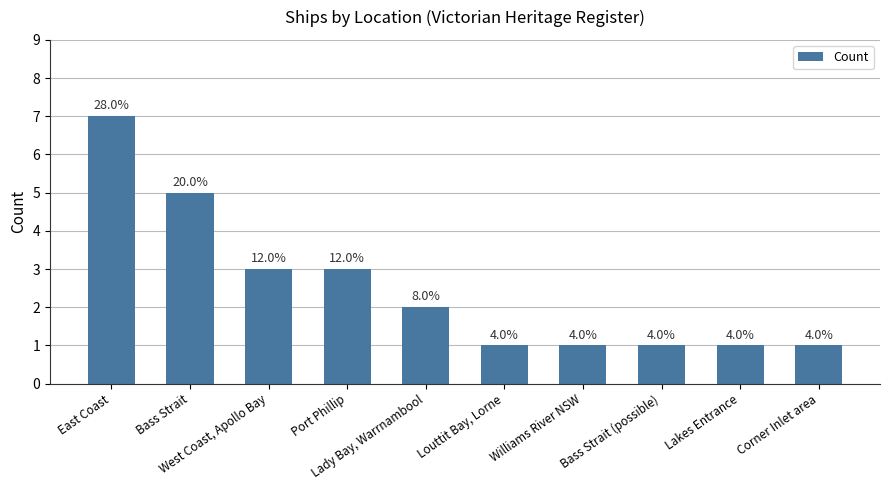

What is the change in value from East Coast to West Coast, Apollo Bay?

-4